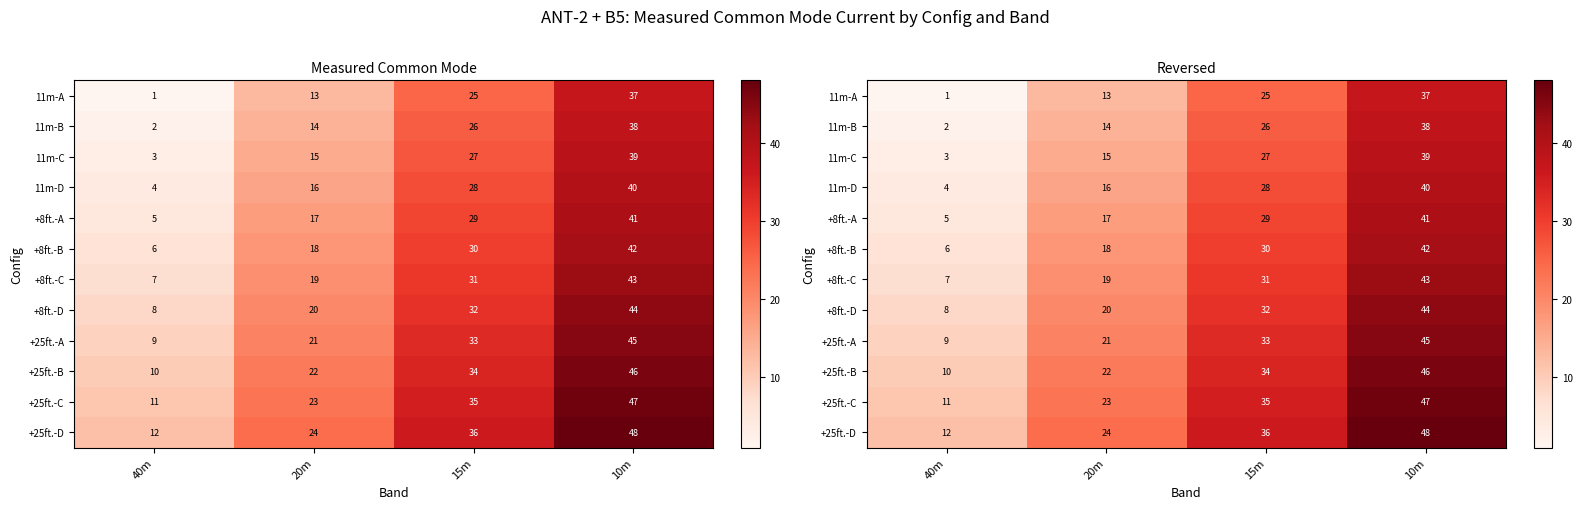

How many data points does each series have?

4